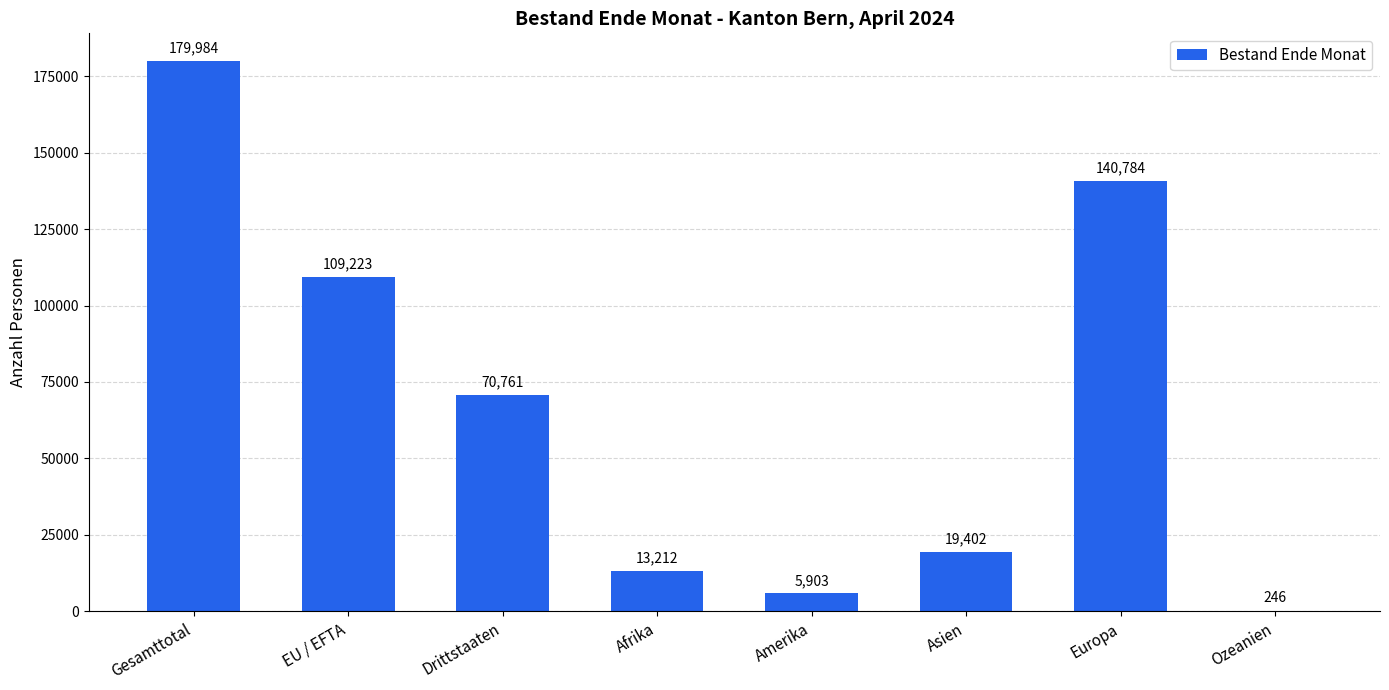

What is the ratio of the value at EU / EFTA to the value at Amerika?

18.5